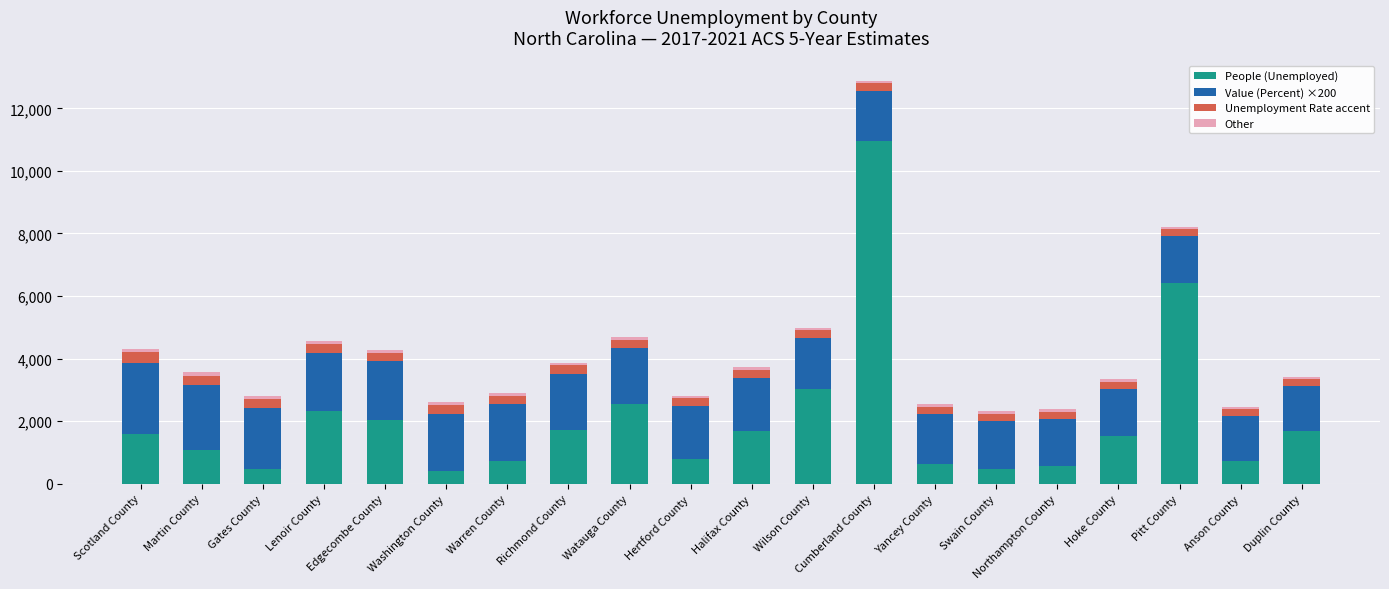

What is the highest value of the People (Unemployed) series?

10964